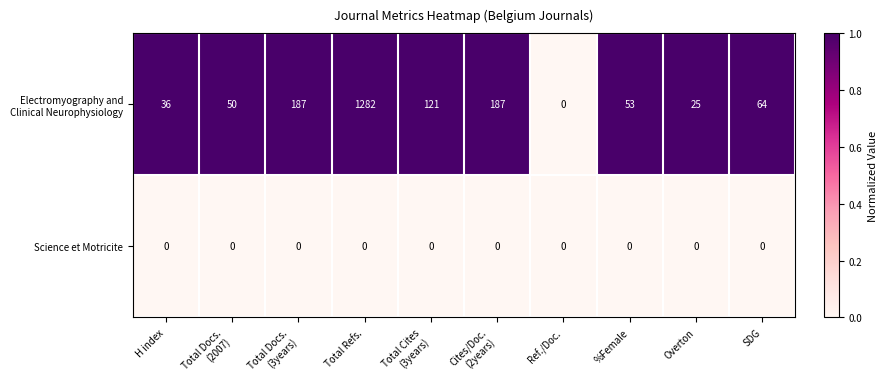

Is it true that Science et Motricite equals 0 at SDG?

True